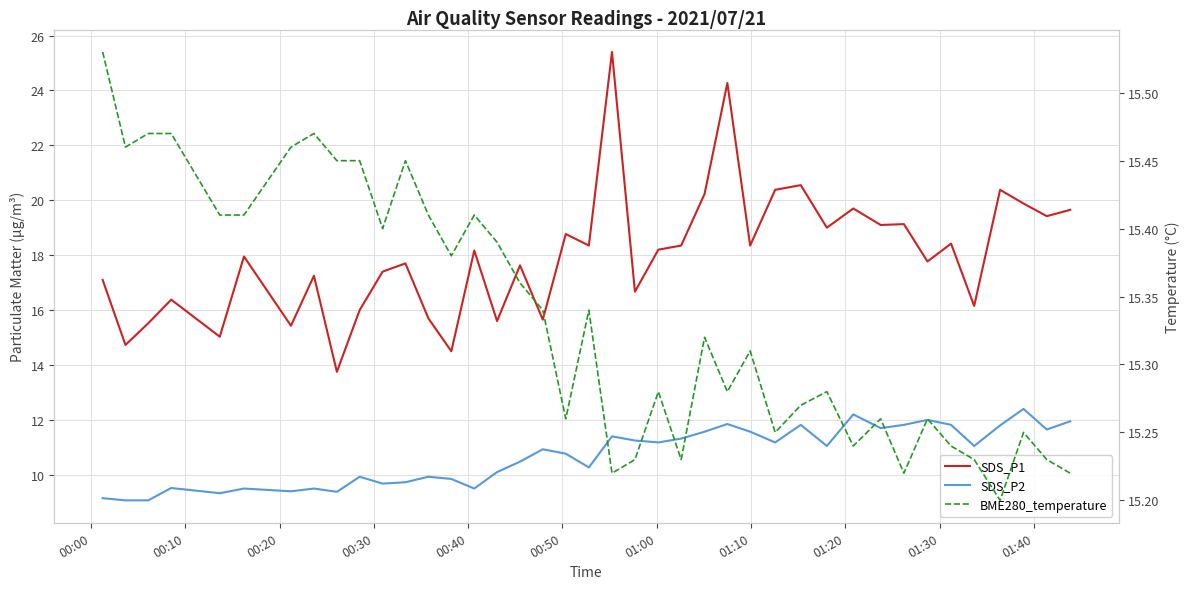

How many values in the SDS_P2 series are below 11?

20